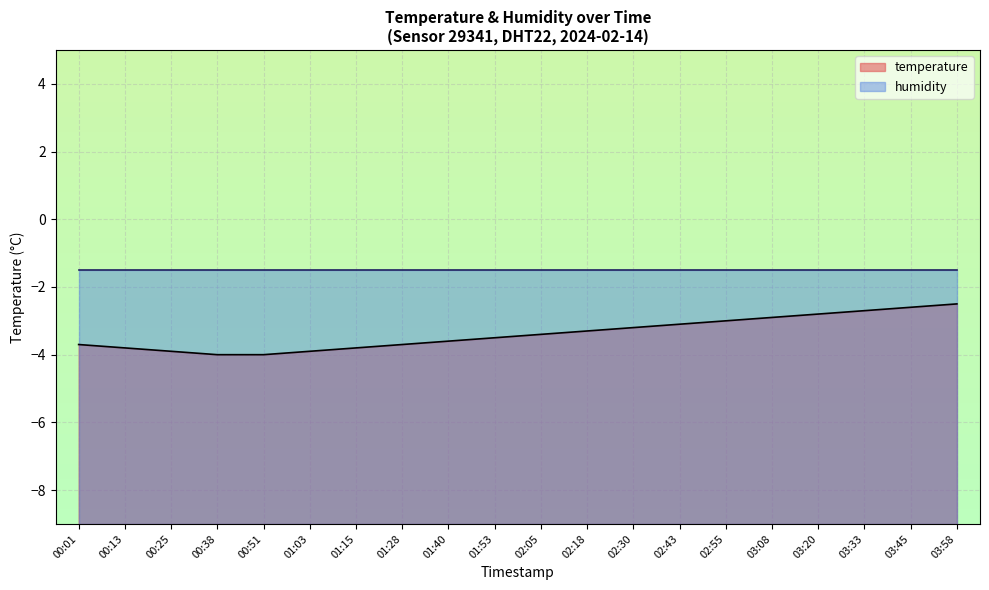

What is the average value?

-3.4